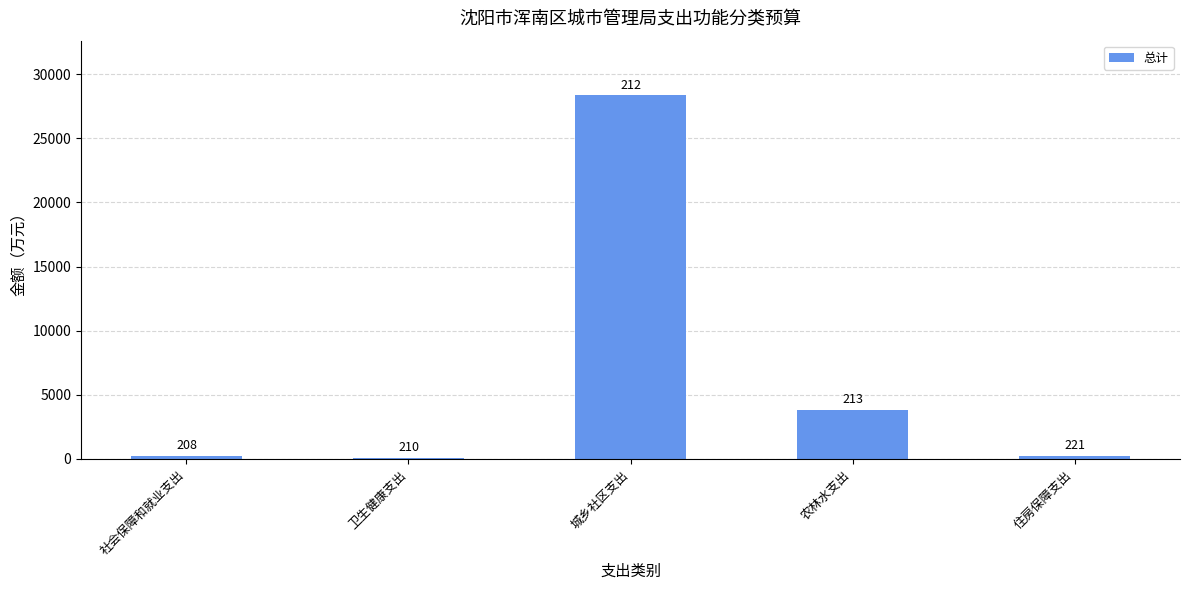

What position from the left is 城乡社区支出?

3